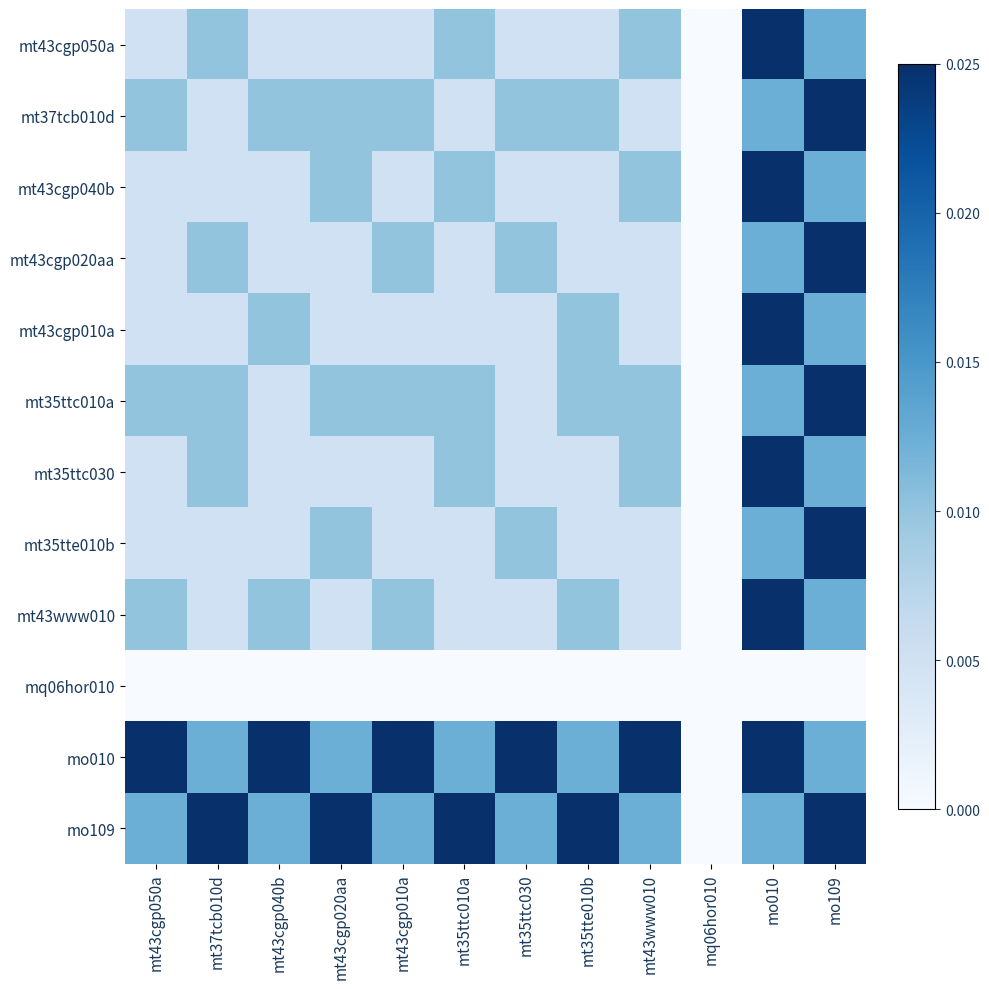

Reading left to right, transcribe all the data shown in this chart.

mt43cgp050a: mt43cgp050a=0.0	mt37tcb010d=0.0	mt43cgp040b=0.0	mt43cgp020aa=0.0	mt43cgp010a=0.0	mt35ttc010a=0.0	mt35ttc030=0.0	mt35tte010b=0.0	mt43www010=0.0	mq06hor010=0.0	mo010=0.0	mo109=0.0
mt37tcb010d: mt43cgp050a=0.0	mt37tcb010d=0.0	mt43cgp040b=0.0	mt43cgp020aa=0.0	mt43cgp010a=0.0	mt35ttc010a=0.0	mt35ttc030=0.0	mt35tte010b=0.0	mt43www010=0.0	mq06hor010=0.0	mo010=0.0	mo109=0.0
mt43cgp040b: mt43cgp050a=0.0	mt37tcb010d=0.0	mt43cgp040b=0.0	mt43cgp020aa=0.0	mt43cgp010a=0.0	mt35ttc010a=0.0	mt35ttc030=0.0	mt35tte010b=0.0	mt43www010=0.0	mq06hor010=0.0	mo010=0.0	mo109=0.0
mt43cgp020aa: mt43cgp050a=0.0	mt37tcb010d=0.0	mt43cgp040b=0.0	mt43cgp020aa=0.0	mt43cgp010a=0.0	mt35ttc010a=0.0	mt35ttc030=0.0	mt35tte010b=0.0	mt43www010=0.0	mq06hor010=0.0	mo010=0.0	mo109=0.0
mt43cgp010a: mt43cgp050a=0.0	mt37tcb010d=0.0	mt43cgp040b=0.0	mt43cgp020aa=0.0	mt43cgp010a=0.0	mt35ttc010a=0.0	mt35ttc030=0.0	mt35tte010b=0.0	mt43www010=0.0	mq06hor010=0.0	mo010=0.0	mo109=0.0
mt35ttc010a: mt43cgp050a=0.0	mt37tcb010d=0.0	mt43cgp040b=0.0	mt43cgp020aa=0.0	mt43cgp010a=0.0	mt35ttc010a=0.0	mt35ttc030=0.0	mt35tte010b=0.0	mt43www010=0.0	mq06hor010=0.0	mo010=0.0	mo109=0.0
mt35ttc030: mt43cgp050a=0.0	mt37tcb010d=0.0	mt43cgp040b=0.0	mt43cgp020aa=0.0	mt43cgp010a=0.0	mt35ttc010a=0.0	mt35ttc030=0.0	mt35tte010b=0.0	mt43www010=0.0	mq06hor010=0.0	mo010=0.0	mo109=0.0
mt35tte010b: mt43cgp050a=0.0	mt37tcb010d=0.0	mt43cgp040b=0.0	mt43cgp020aa=0.0	mt43cgp010a=0.0	mt35ttc010a=0.0	mt35ttc030=0.0	mt35tte010b=0.0	mt43www010=0.0	mq06hor010=0.0	mo010=0.0	mo109=0.0
mt43www010: mt43cgp050a=0.0	mt37tcb010d=0.0	mt43cgp040b=0.0	mt43cgp020aa=0.0	mt43cgp010a=0.0	mt35ttc010a=0.0	mt35ttc030=0.0	mt35tte010b=0.0	mt43www010=0.0	mq06hor010=0.0	mo010=0.0	mo109=0.0
mq06hor010: mt43cgp050a=0.0	mt37tcb010d=0.0	mt43cgp040b=0.0	mt43cgp020aa=0.0	mt43cgp010a=0.0	mt35ttc010a=0.0	mt35ttc030=0.0	mt35tte010b=0.0	mt43www010=0.0	mq06hor010=0.0	mo010=0.0	mo109=0.0
mo010: mt43cgp050a=0.0	mt37tcb010d=0.0	mt43cgp040b=0.0	mt43cgp020aa=0.0	mt43cgp010a=0.0	mt35ttc010a=0.0	mt35ttc030=0.0	mt35tte010b=0.0	mt43www010=0.0	mq06hor010=0.0	mo010=0.0	mo109=0.0
mo109: mt43cgp050a=0.0	mt37tcb010d=0.0	mt43cgp040b=0.0	mt43cgp020aa=0.0	mt43cgp010a=0.0	mt35ttc010a=0.0	mt35ttc030=0.0	mt35tte010b=0.0	mt43www010=0.0	mq06hor010=0.0	mo010=0.0	mo109=0.0